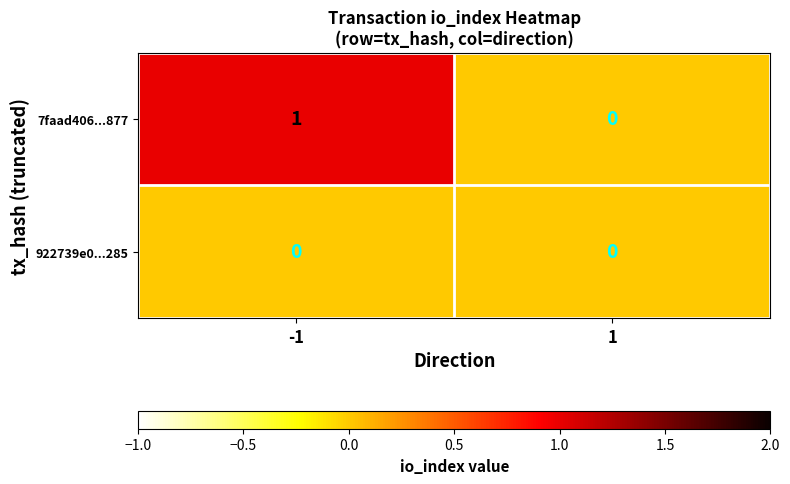

Which series has the largest total across all categories?

7faad406...877